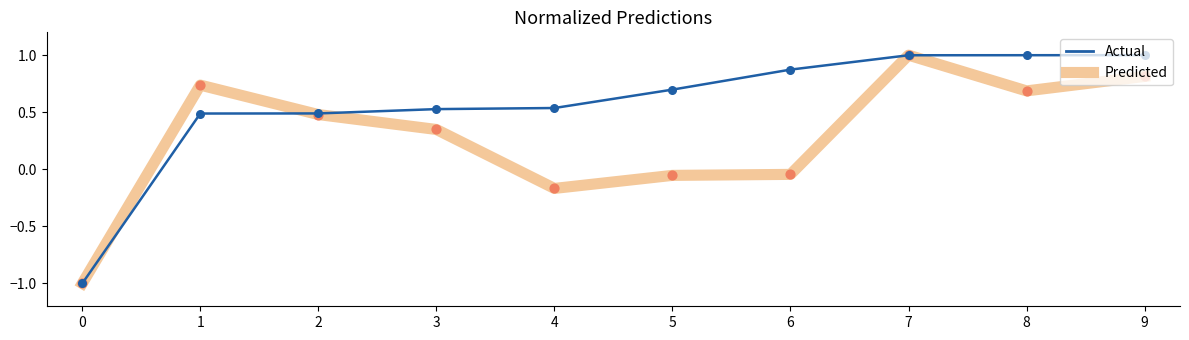

At which category is the sum across all series the highest?

7